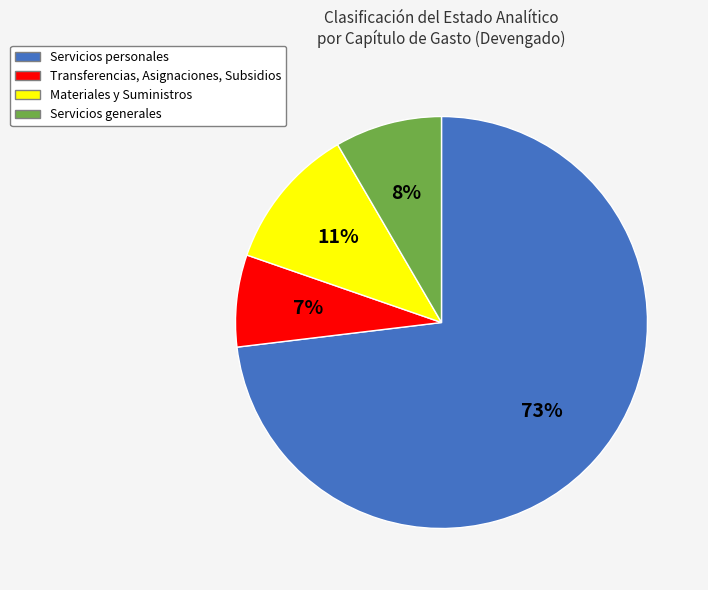

The Transferencias, Asignaciones, Subsidios slice represents 19% of the pie. True or false?

False